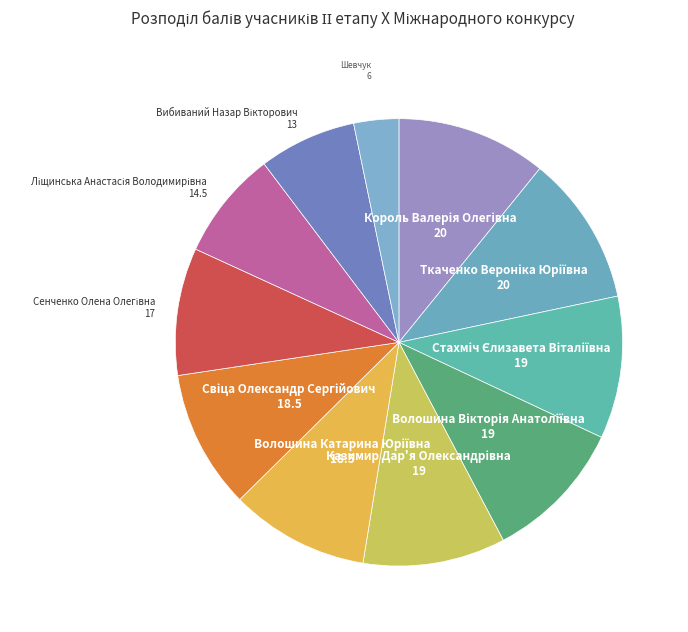

How many slices are in this pie chart?

11